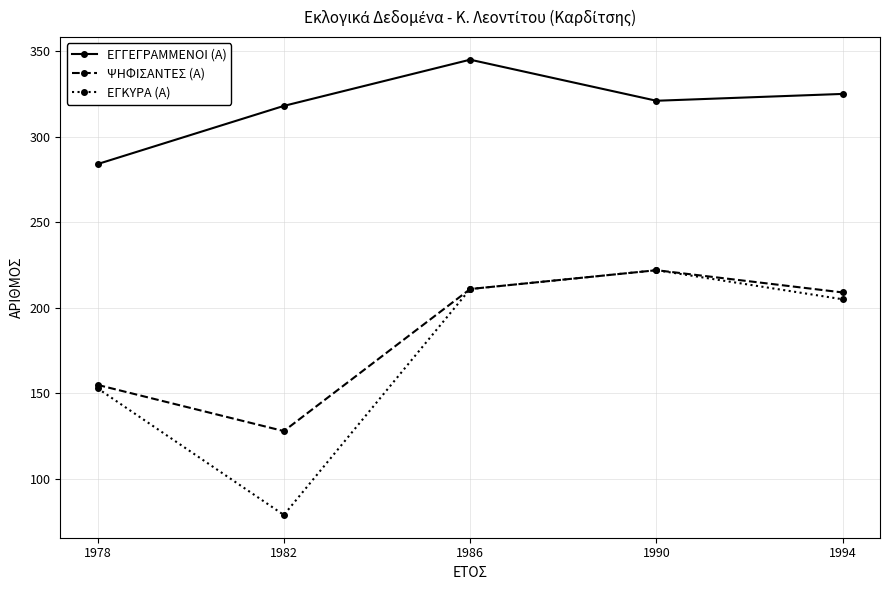

What is the difference between the highest and lowest values at 1982?

239